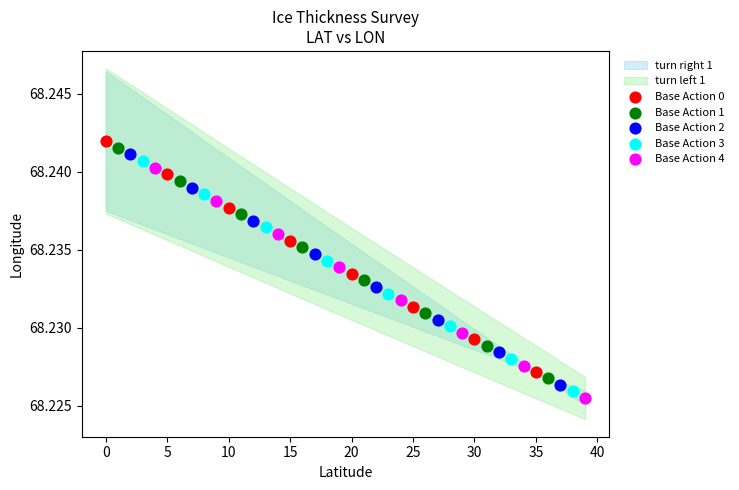

Which series has the largest Y range (max minus min)?

Base Action 0